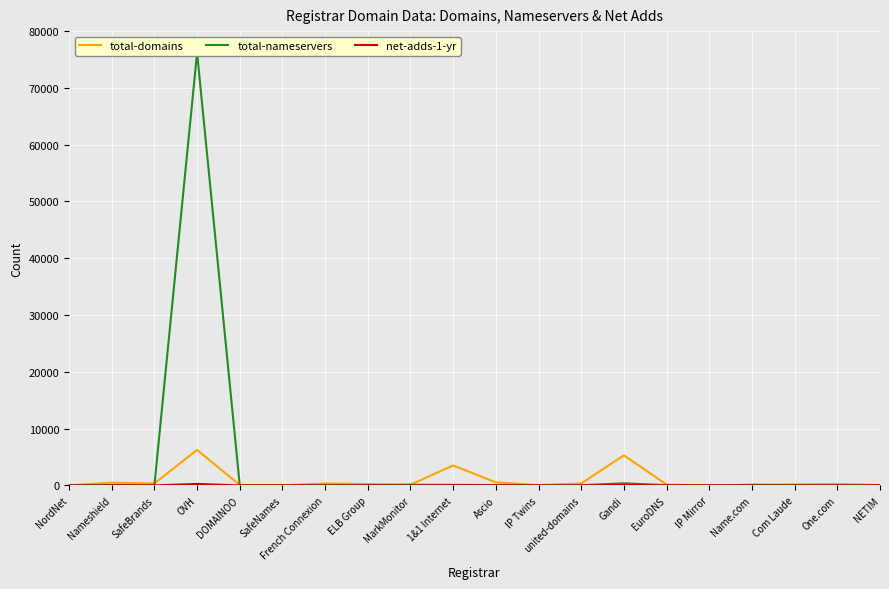

True or false: total-nameservers has a value of 152 at MarkMonitor.

False